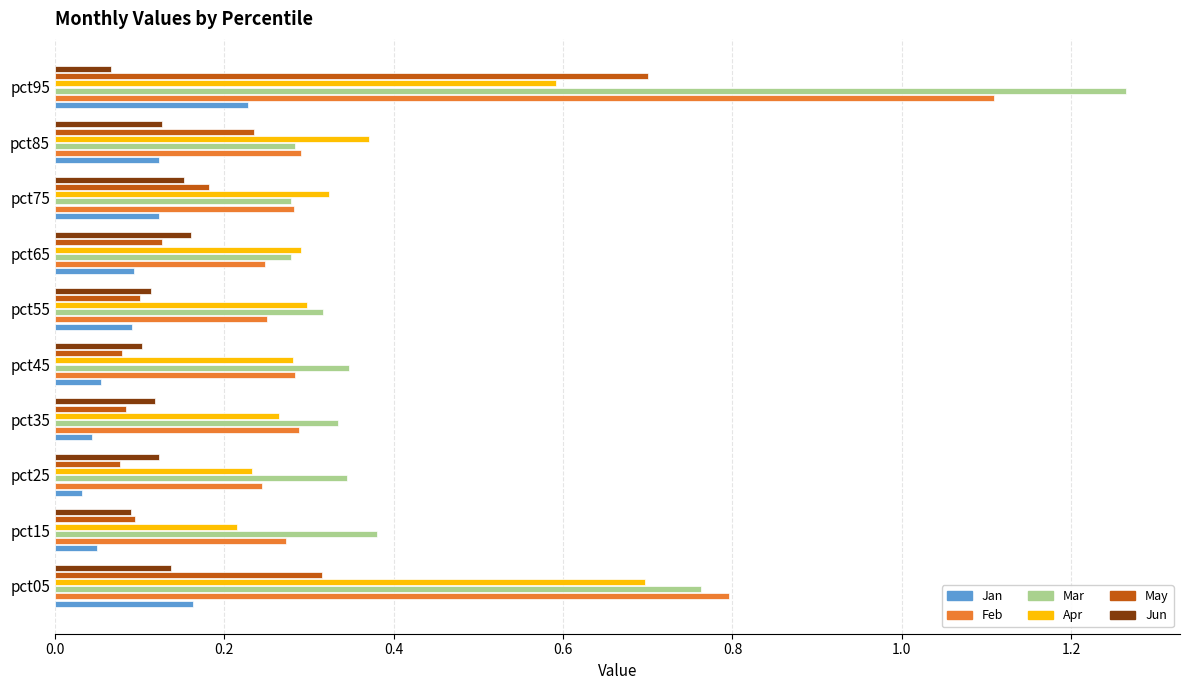

The Jan series shows 0.1 at pct45. True or false?

True